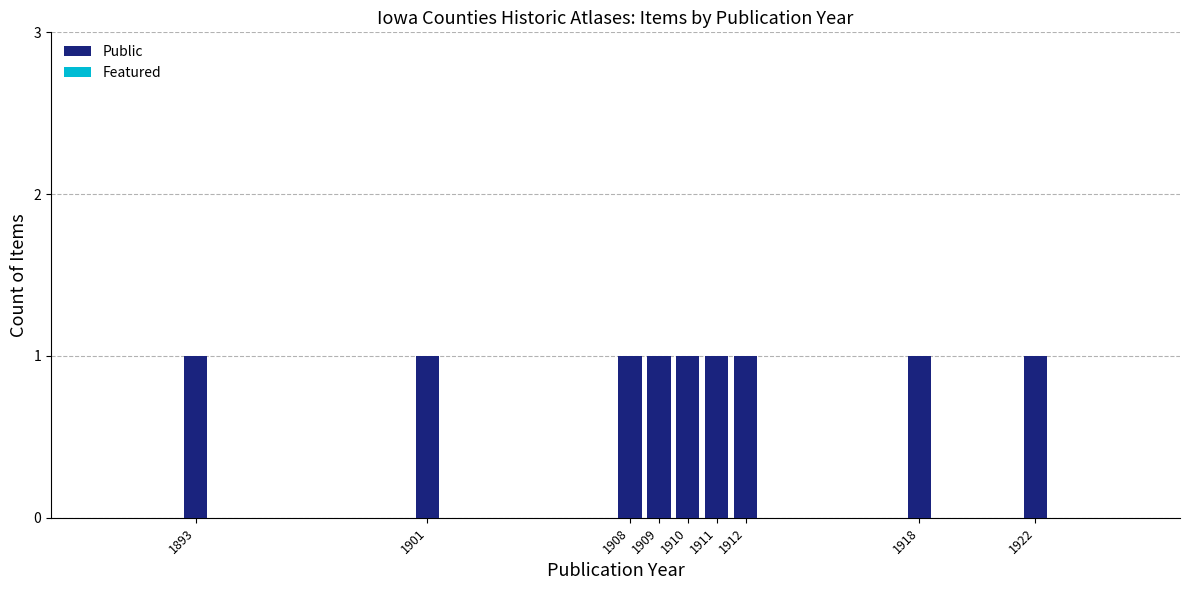

Which series changed the most between 1901 and 1910?

Public